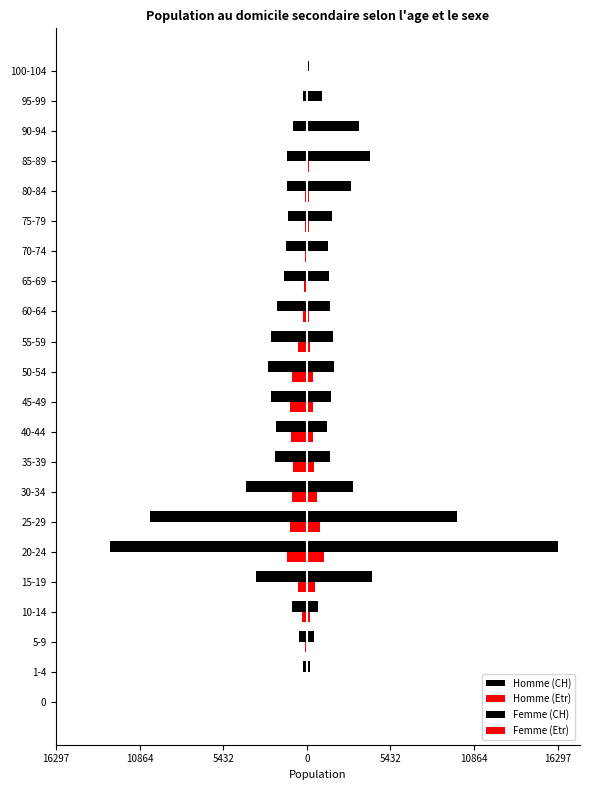

Reading left to right, what are all the values shown in this chart?

Homme (CH): -28	-230	-509	-948	-3337	-12818	-10201	-3975	-2089	-2028	-2324	-2527	-2308	-1923	-1503	-1373	-1201	-1273	-1322	-912	-234	-42
Homme (Etr): -40	-54	-110	-283	-596	-1265	-1117	-995	-920	-999	-1087	-964	-597	-275	-176	-129	-115	-101	-76	-37	-5	-1
Femme (CH): 27	233	434	700	4239	16297	9767	3003	1516	1310	1602	1776	1708	1501	1419	1348	1605	2838	4130	3400	1015	170
Femme (Etr): 43	56	105	189	548	1105	825	658	494	420	431	371	233	137	93	78	123	147	131	88	25	5